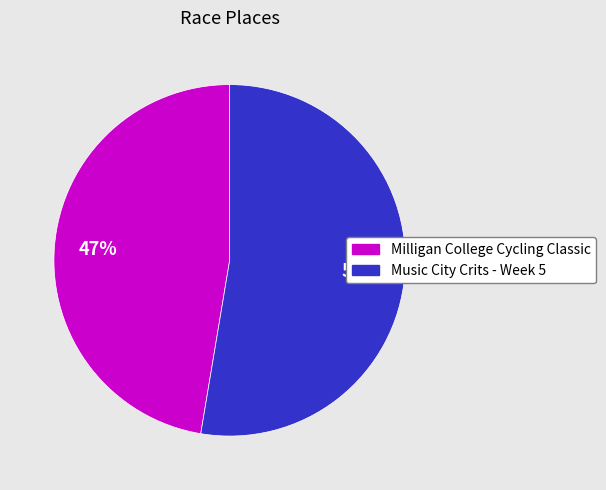

To the nearest percent, what is the combined percentage of Music City Crits - Week 5 and Milligan College Cycling Classic?

100%